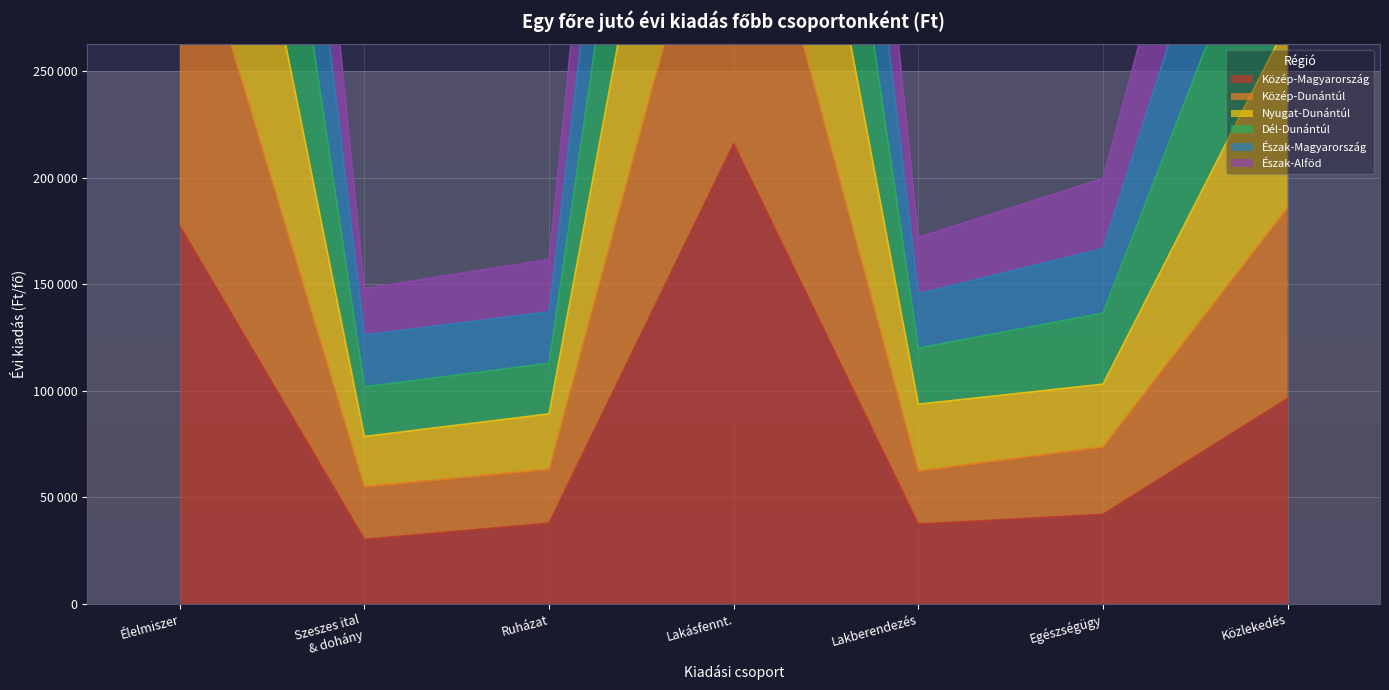

At which label does Dél-Dunántúl first exceed 136462?

Élelmiszer